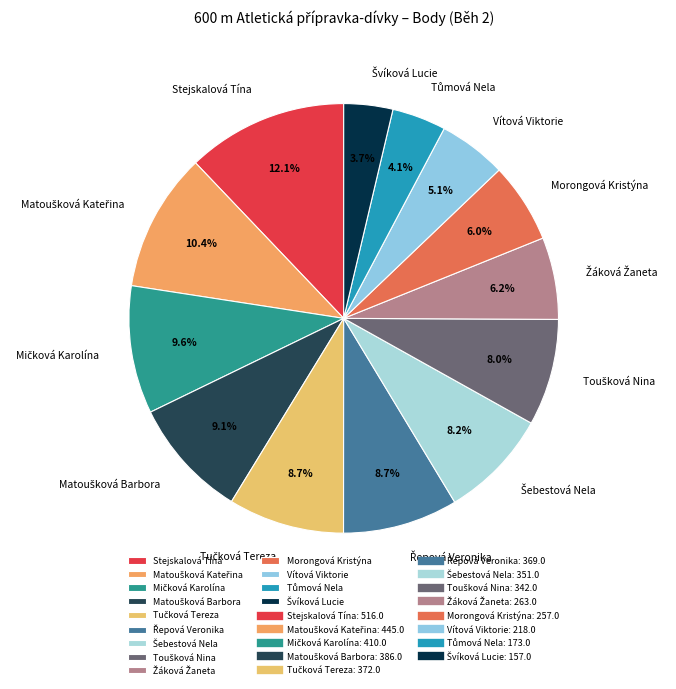

Count the number of slices in the pie.

13